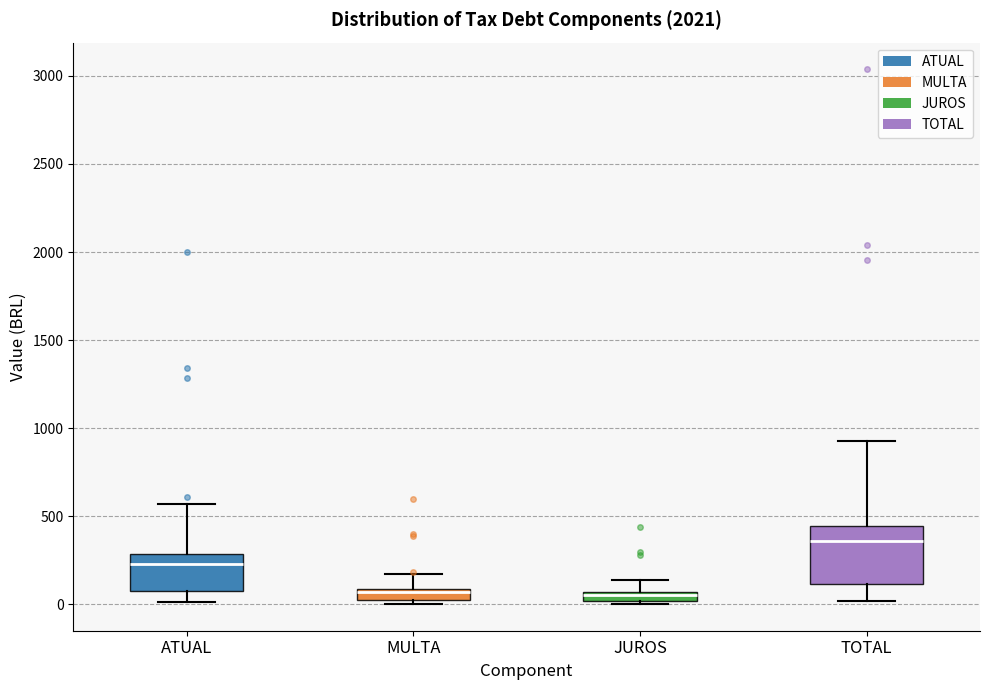

Which box has the highest median line?

TOTAL